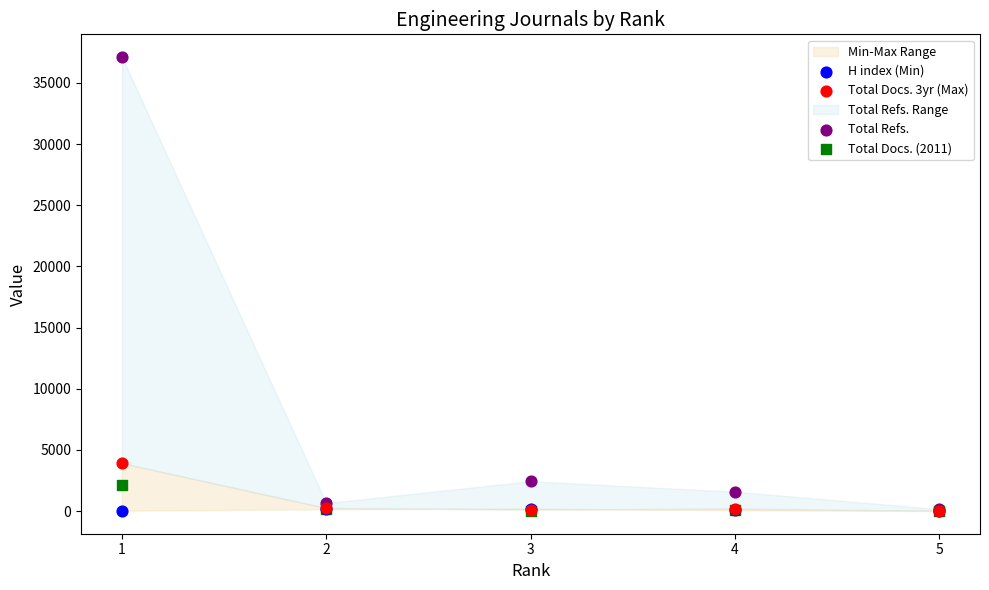

Across all series, what Y value is closest to 18562?

3911